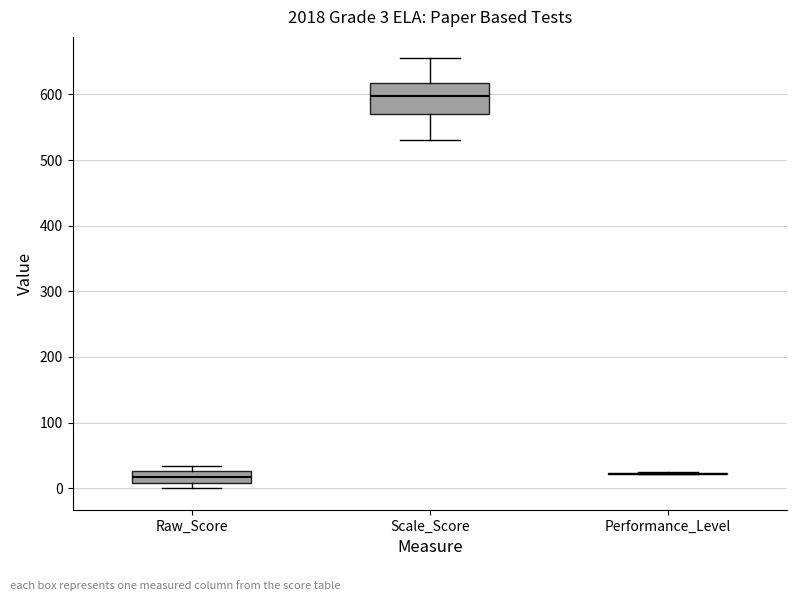

Comparing the boxes themselves (not the whiskers), which one is the tallest?

Scale_Score